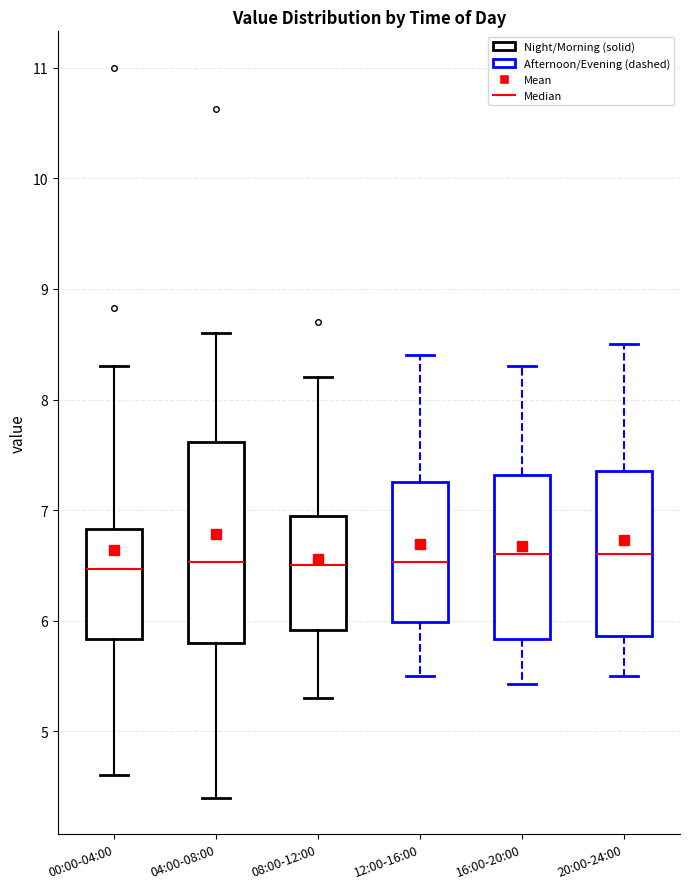

Reading left to right, read every box against the y-axis: the position of its median line, the range the box covers, and the ends of its whiskers. The values are not printed on the chart, so give them approximately, as read against the axis.

00:00-04:00: median 6.5, box 5.8 to 6.8, whiskers 4.6 to 8.3
04:00-08:00: median 6.5, box 5.8 to 7.6, whiskers 4.4 to 8.6
08:00-12:00: median 6.5, box 5.9 to 7.0, whiskers 5.3 to 8.2
12:00-16:00: median 6.5, box 6.0 to 7.3, whiskers 5.5 to 8.4
16:00-20:00: median 6.6, box 5.8 to 7.3, whiskers 5.4 to 8.3
20:00-24:00: median 6.6, box 5.9 to 7.4, whiskers 5.5 to 8.5